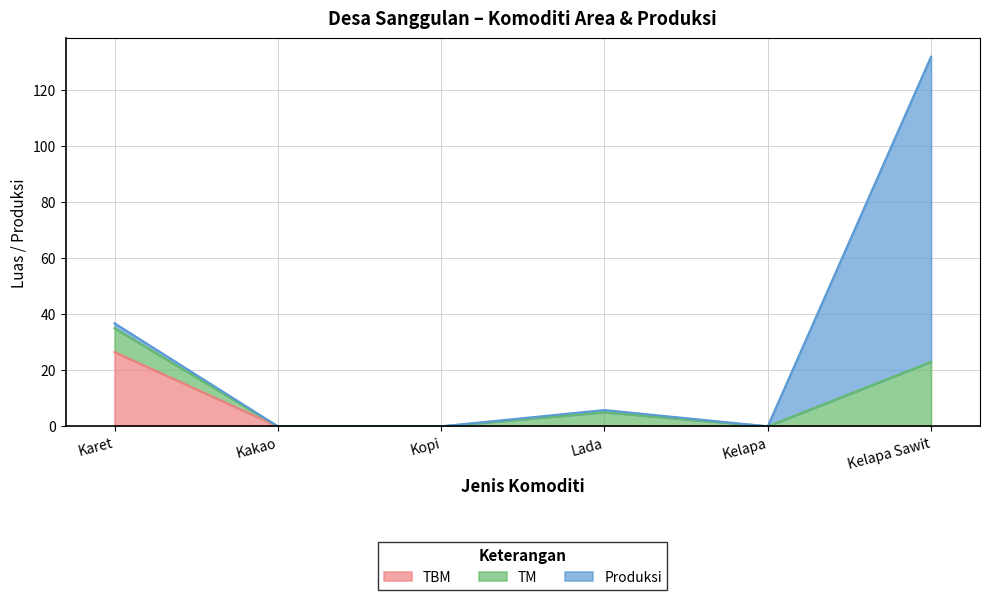

What is the maximum value for TBM?

26.5